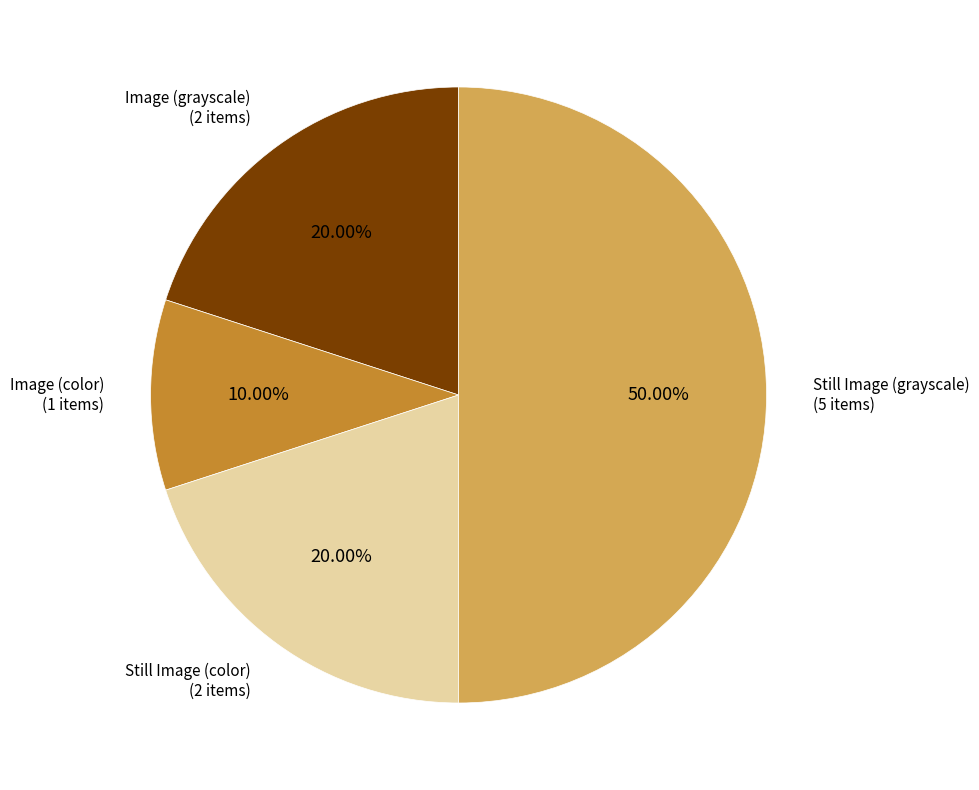

Is Image (color) the majority of the pie?

No